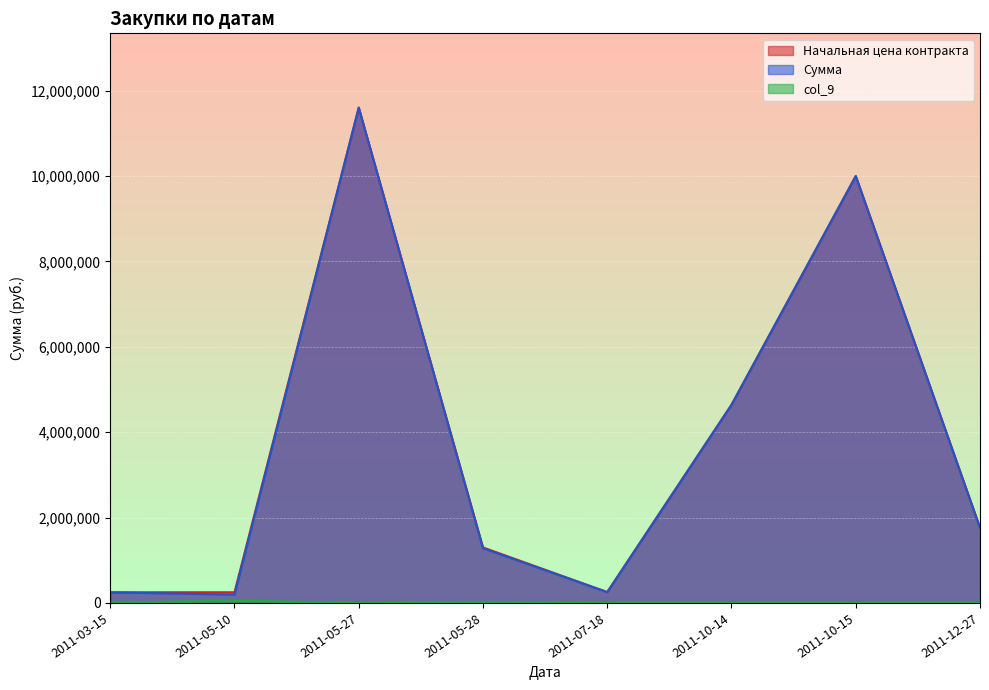

Which series has the widest spread of values?

Сумма